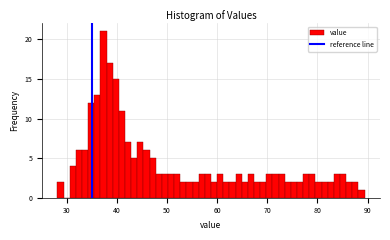

Around what value on the x-axis is the tallest bar? Give the approximate position of its centre, as read against the axis.

37